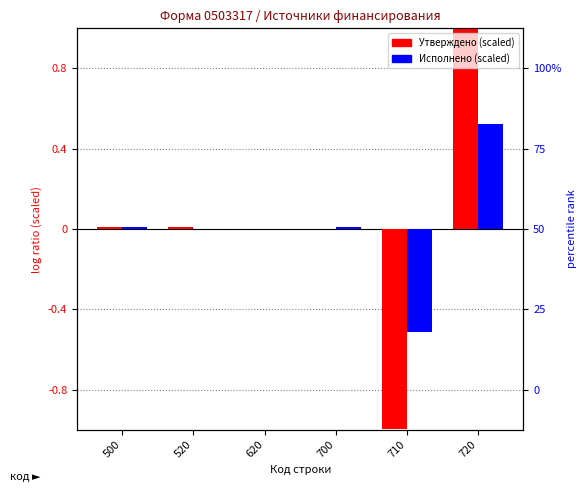

Which series has the largest total across all categories?

Исполнено (консол. бюджет)